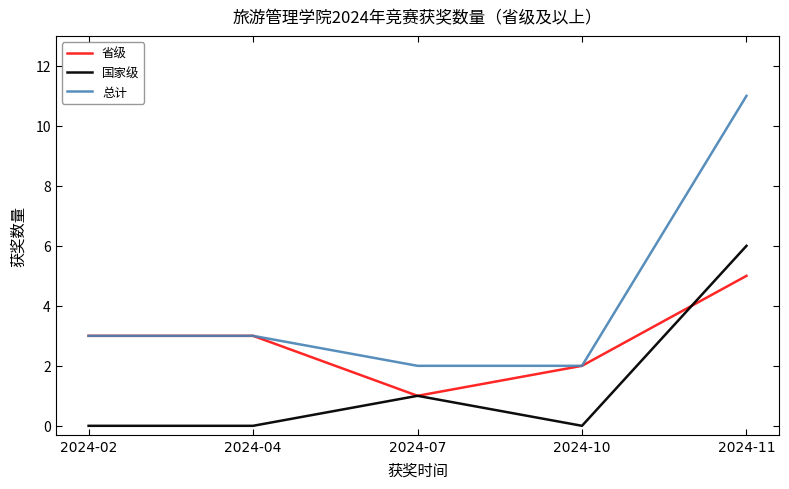

The value of 省级 at 2024-04 is 1. True or false?

False